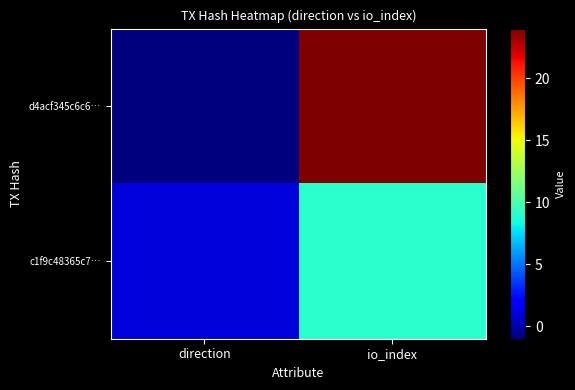

Count the number of data series in this chart.

2